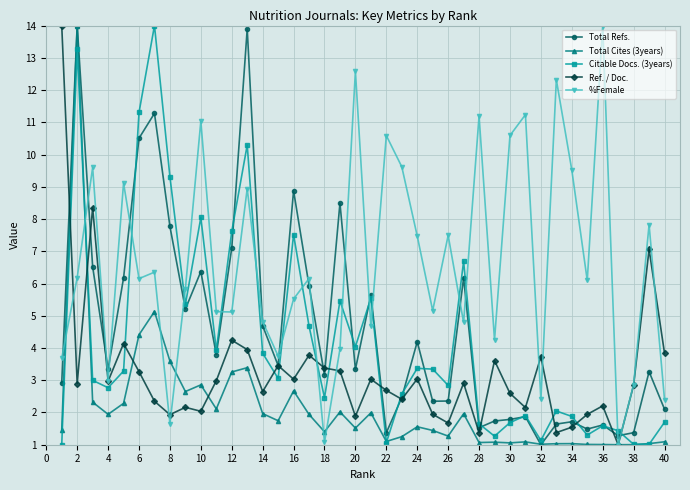

Which series has the largest total across all categories?

%Female